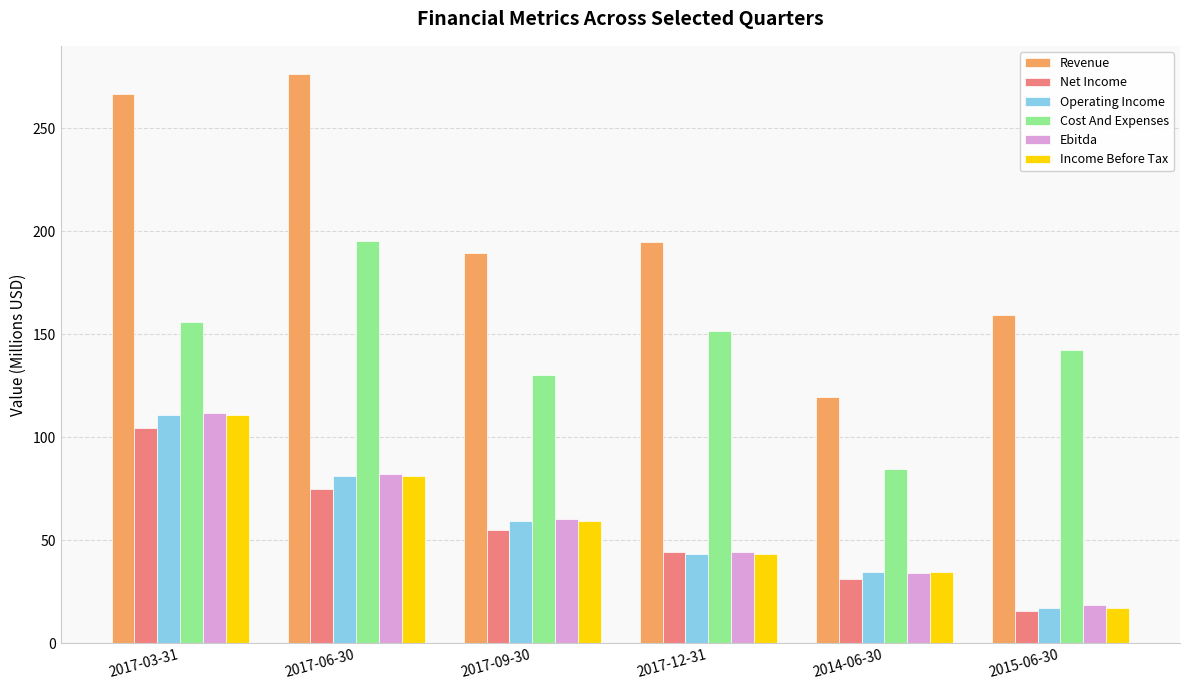

What is the label of the 2nd bar from the left?

2017-06-30